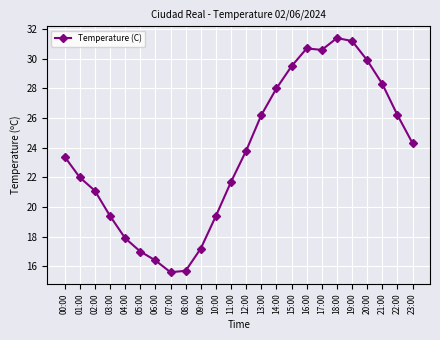

Reading right to left, what are all the values shown in this chart?

24.3	26.2	28.3	29.9	31.2	31.4	30.6	30.7	29.5	28.0	26.2	23.8	21.7	19.4	17.2	15.7	15.6	16.4	17.0	17.9	19.4	21.1	22.0	23.4